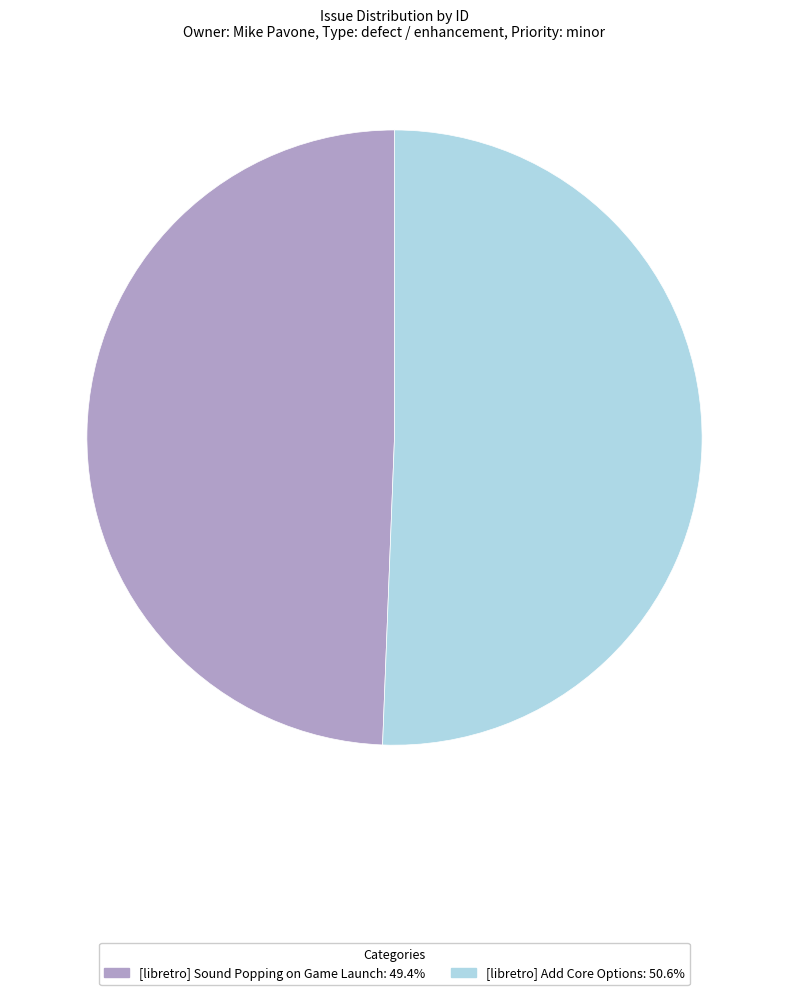

Is there a majority slice in this chart?

Yes